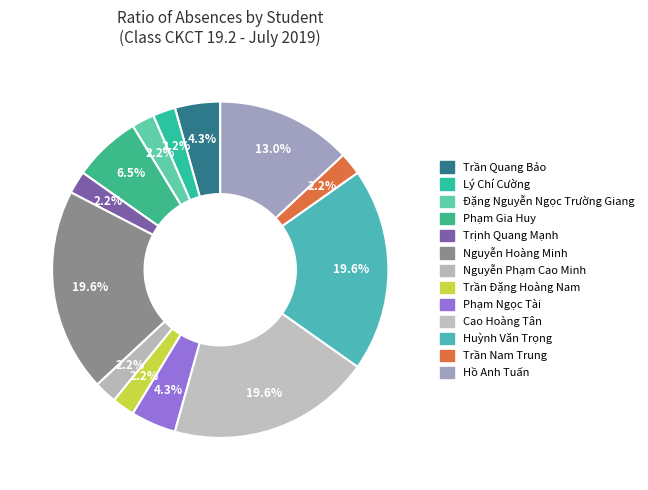

How many segments does this pie chart have?

13